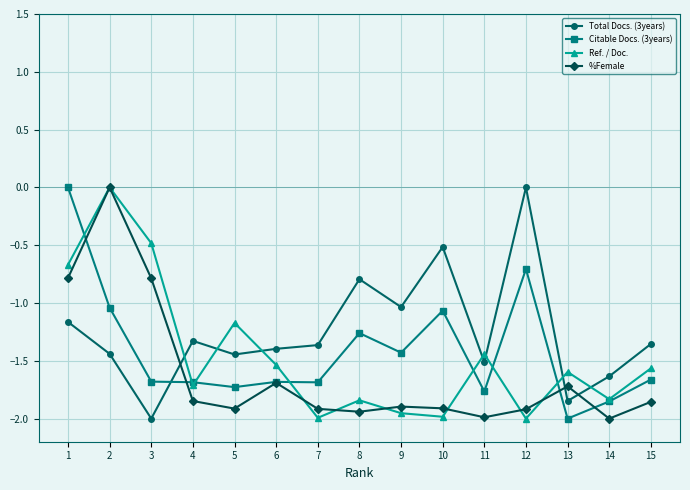

True or false: %Female and Total Docs. (3years) cross at least once.

True